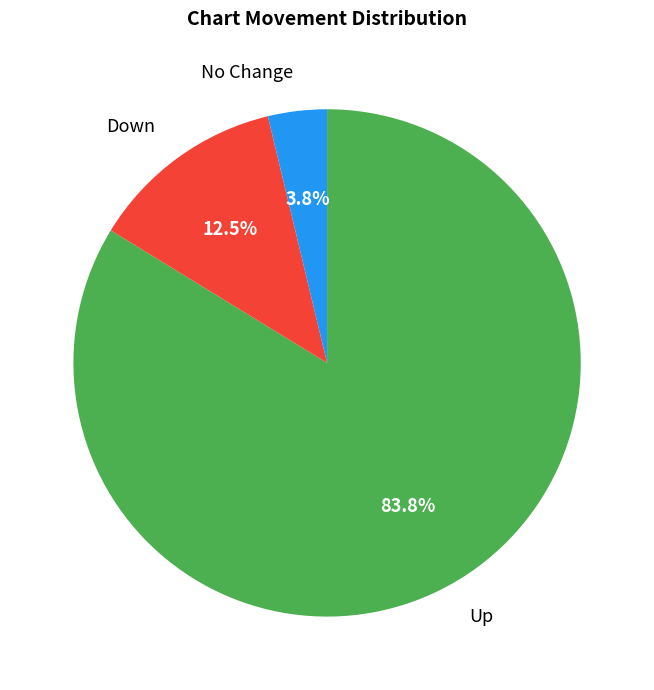

Count the number of slices in the pie.

3